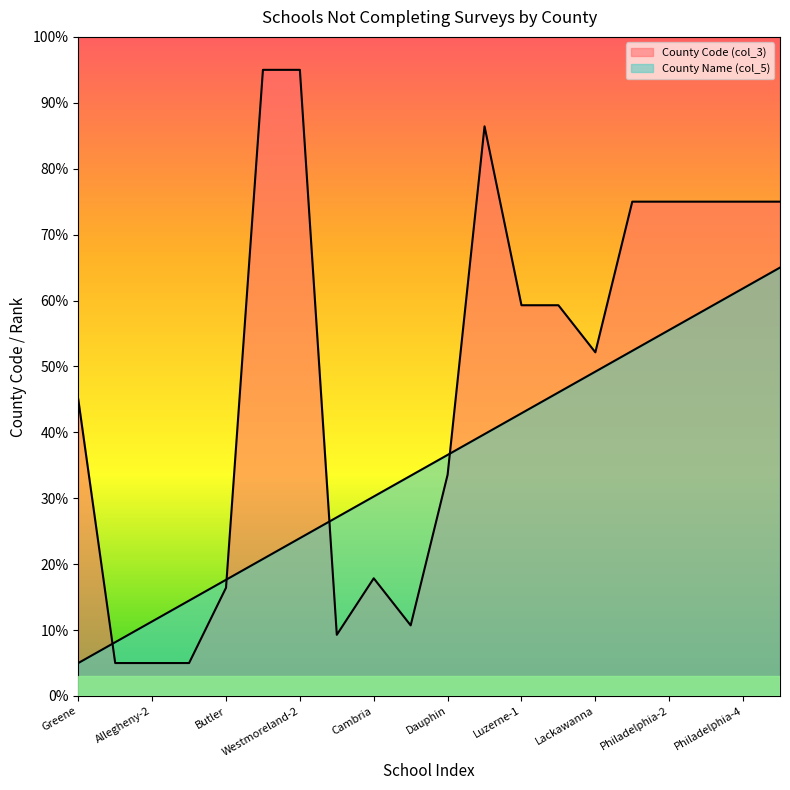

List the labels in order of County Code (col_3) value, largest first.

Westmoreland-1, Westmoreland-2, Tioga, Philadelphia-1, Philadelphia-2, Philadelphia-3, Philadelphia-4, Philadelphia-5, Luzerne-1, Luzerne-2, Lackawanna, Greene, Dauphin, Cambria, Butler, Berks, Bedford, Allegheny-1, Allegheny-2, Allegheny-3